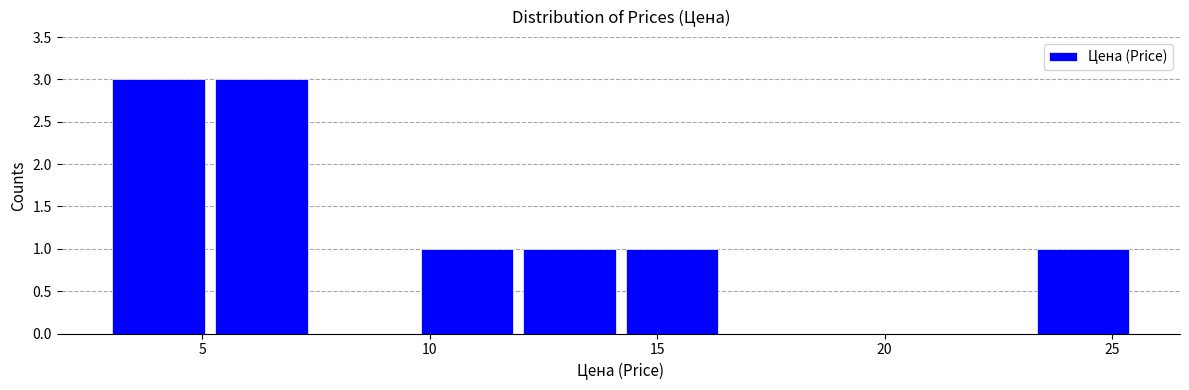

How tall is the bar that spans 3.0 to 5.0 on the x-axis? Neither the bar edges nor the heights are printed on the chart, so give them approximately, as read against the axes.

3